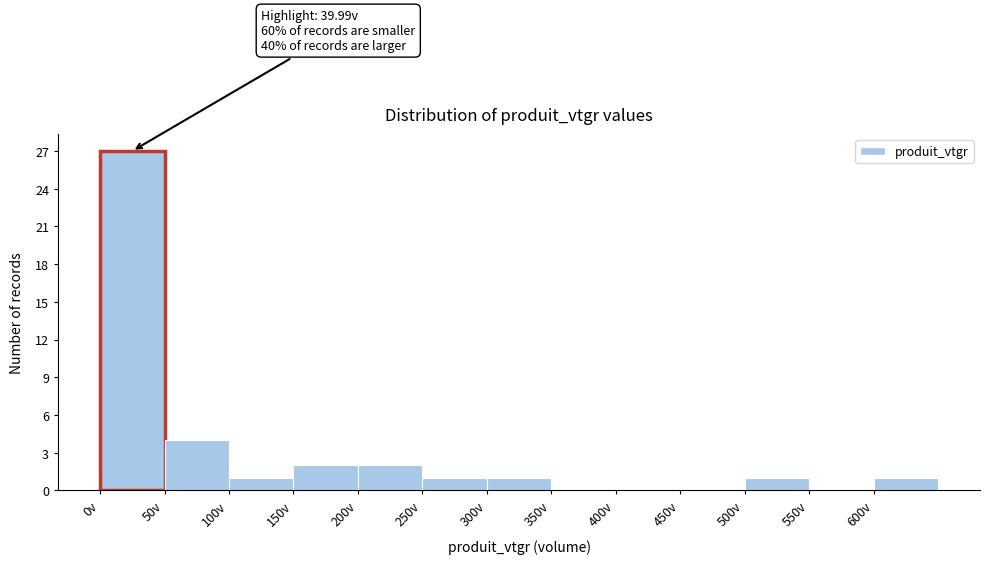

Over which range of the x-axis is the bar tallest?

0 to 50